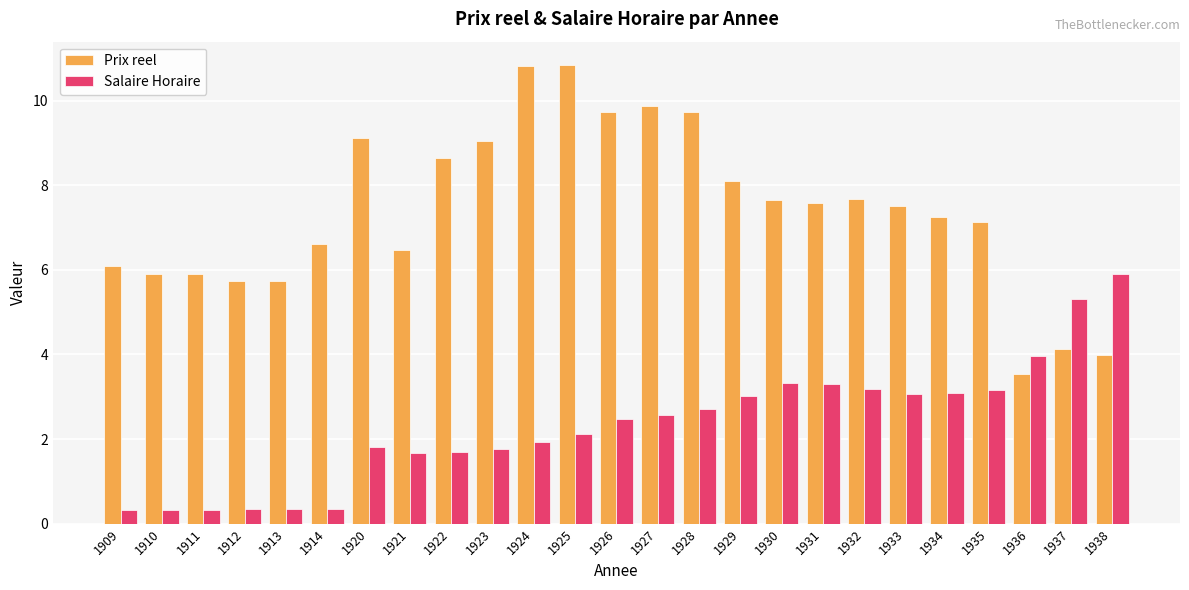

Is it true that Prix reel equals 3.8 at 1909?

False